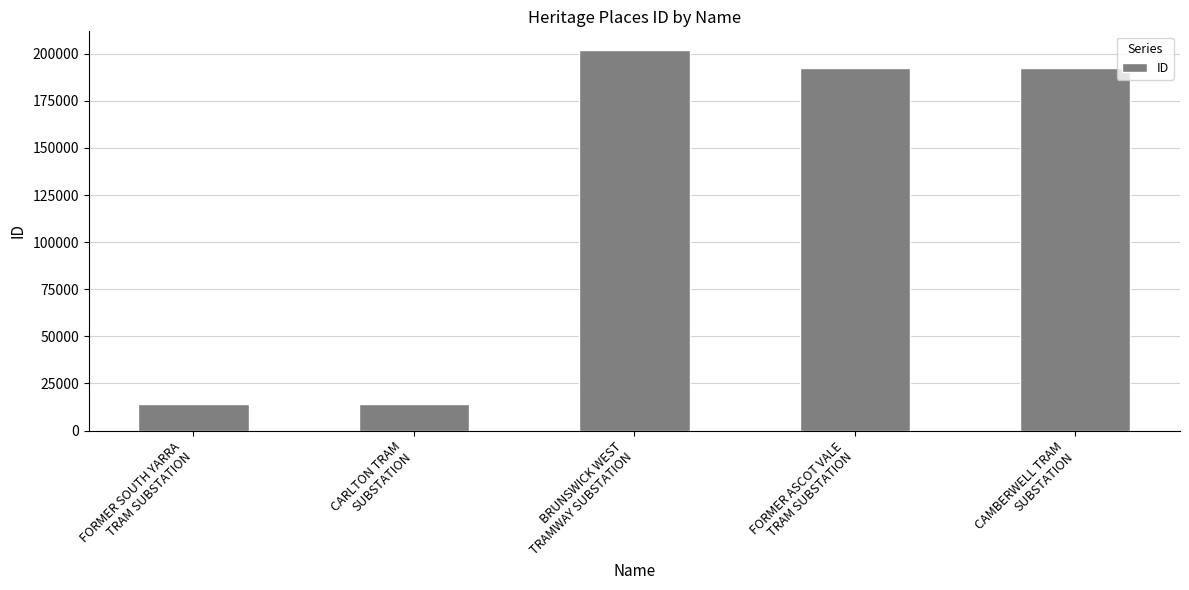

What is the greatest value displayed?

201776